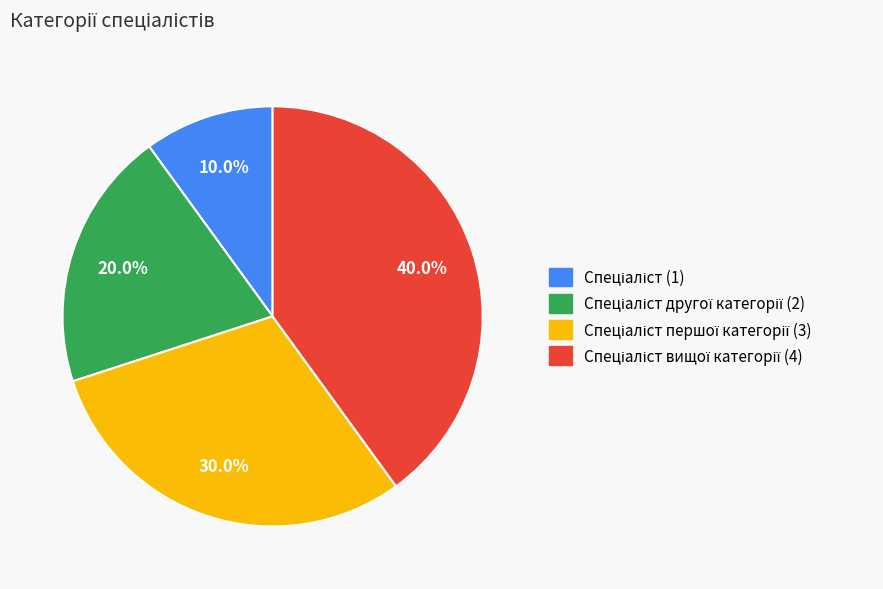

Is there a majority slice in this chart?

No